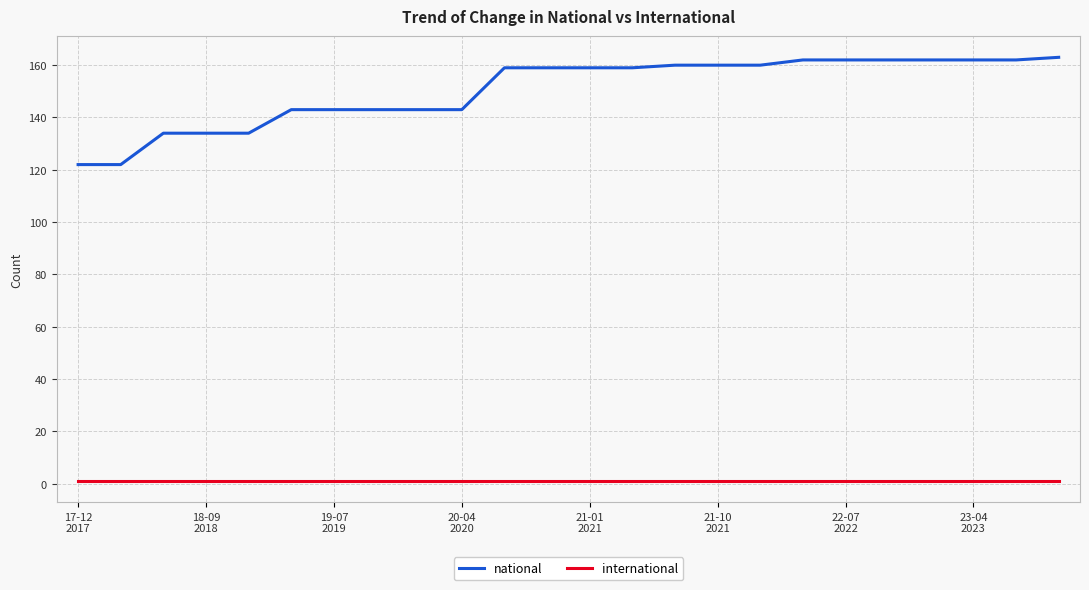

Which series has the largest total across all categories?

national